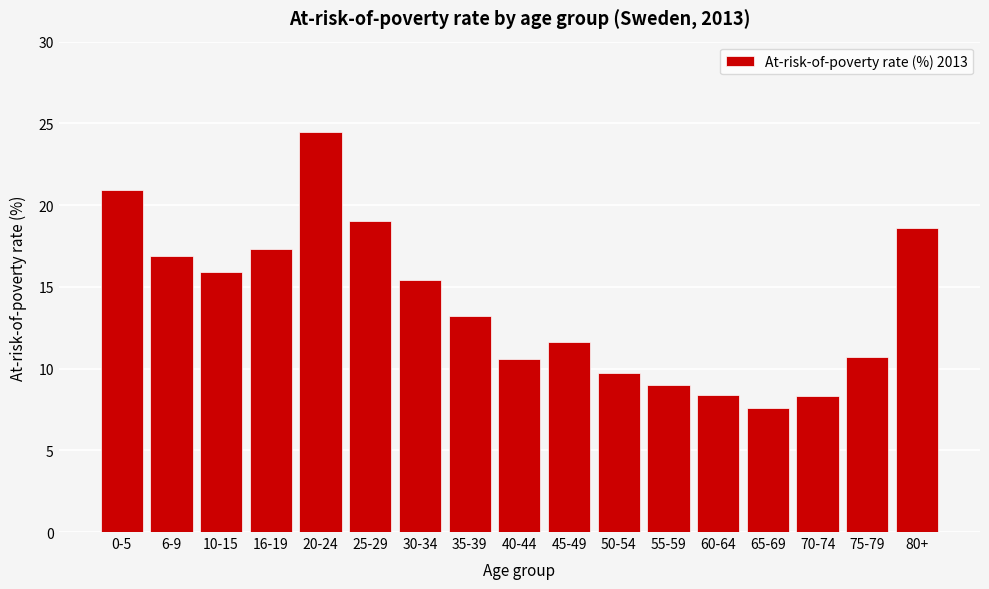

What is the label of the 2nd bar from the left?

6-9